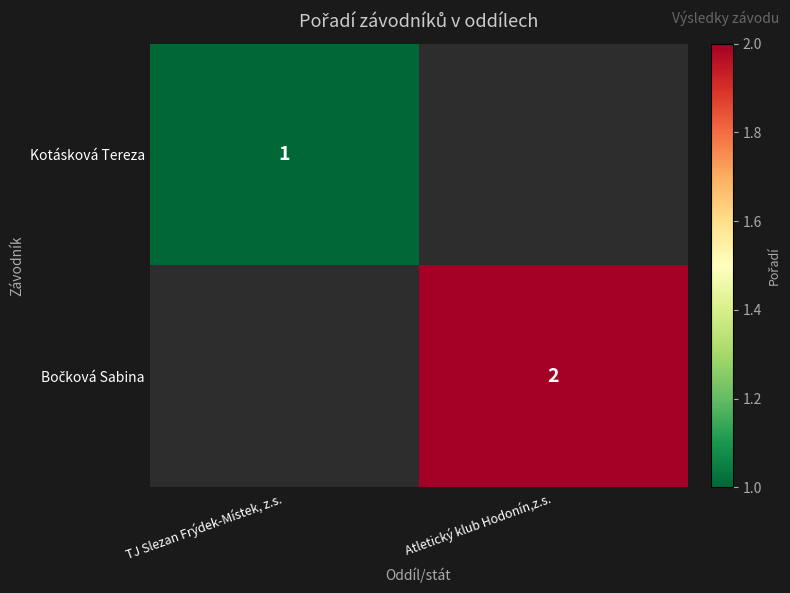

The value of Kotásková Tereza at TJ Slezan Frýdek-Místek, z.s. is 2. True or false?

False